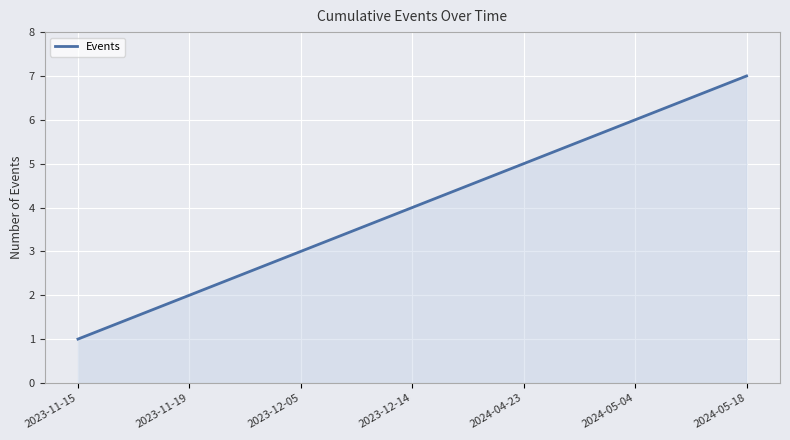

What position from the left is 2023-12-05?

3